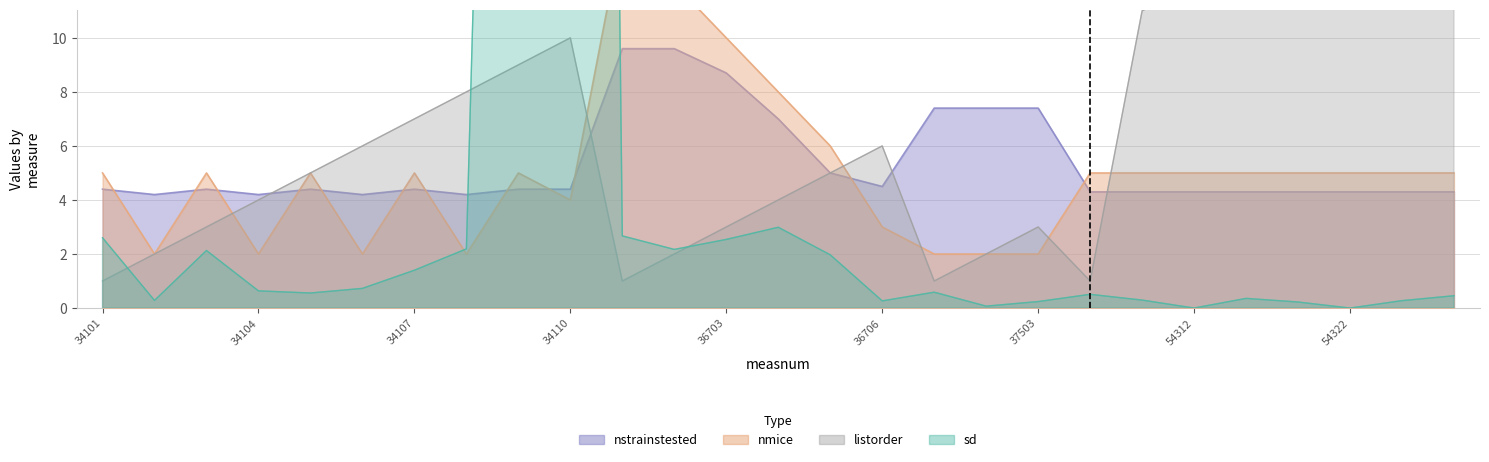

Read the nmice value at 54312.

5.0